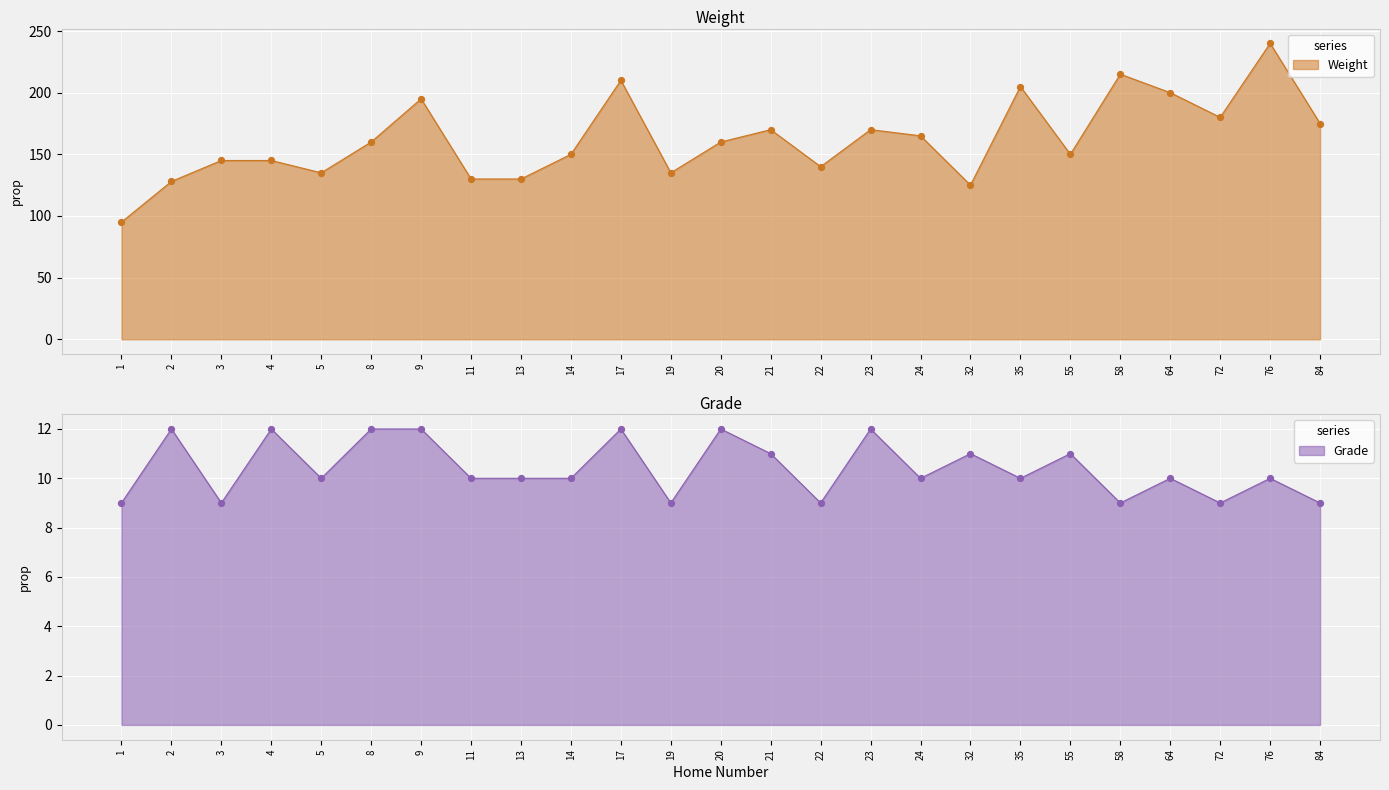

At which category is the sum across all series the highest?

76